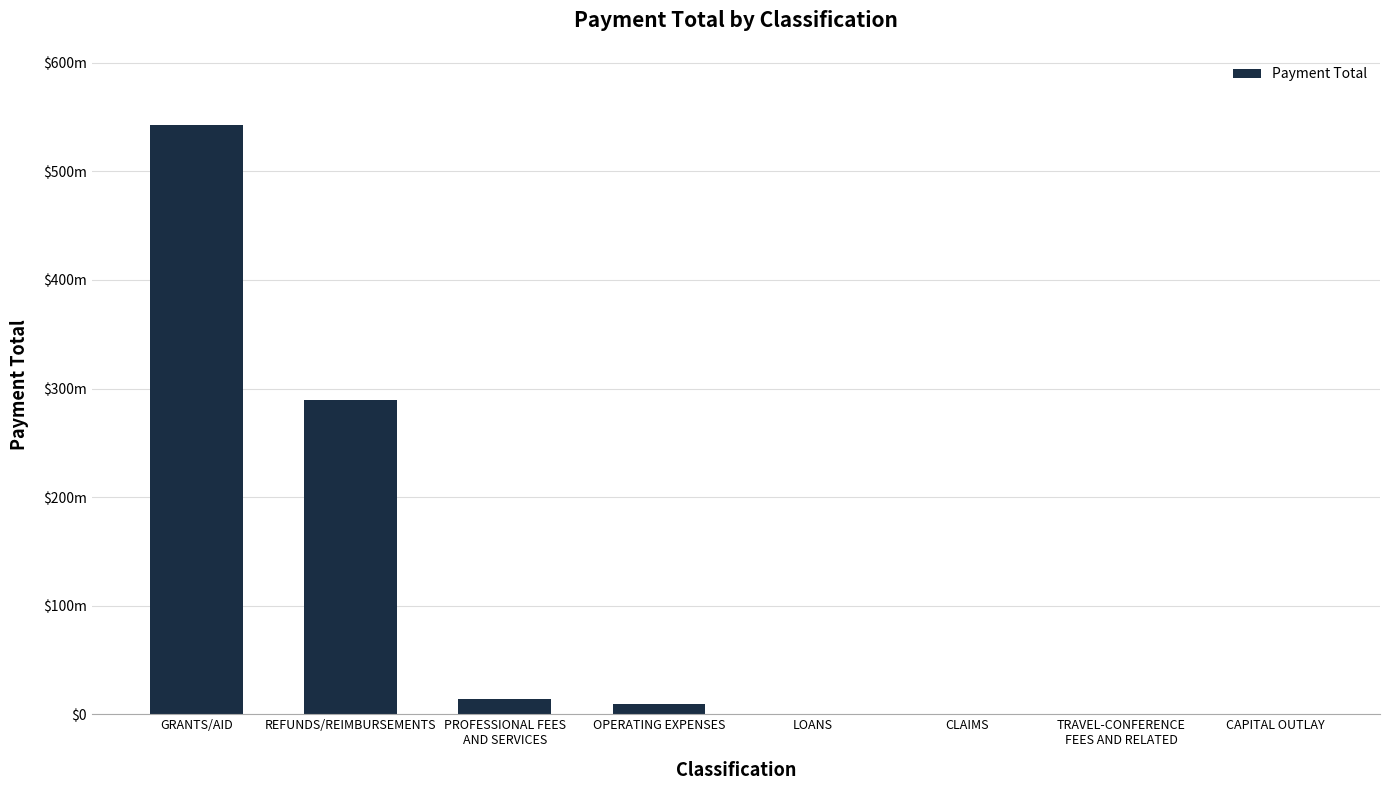

At which label is the value closest to 271169607?

REFUNDS/REIMBURSEMENTS